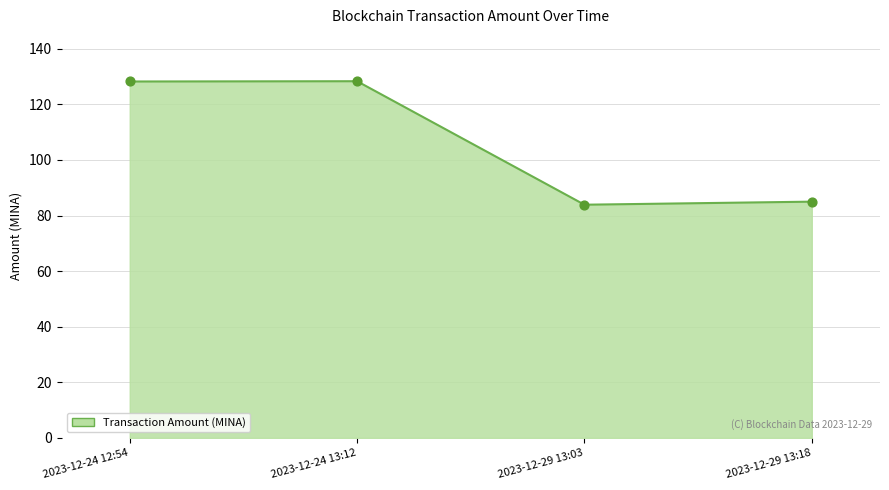

Approximately how many times larger is the value at 2023-12-29 13:18 compared to 2023-12-24 12:54?

0.7